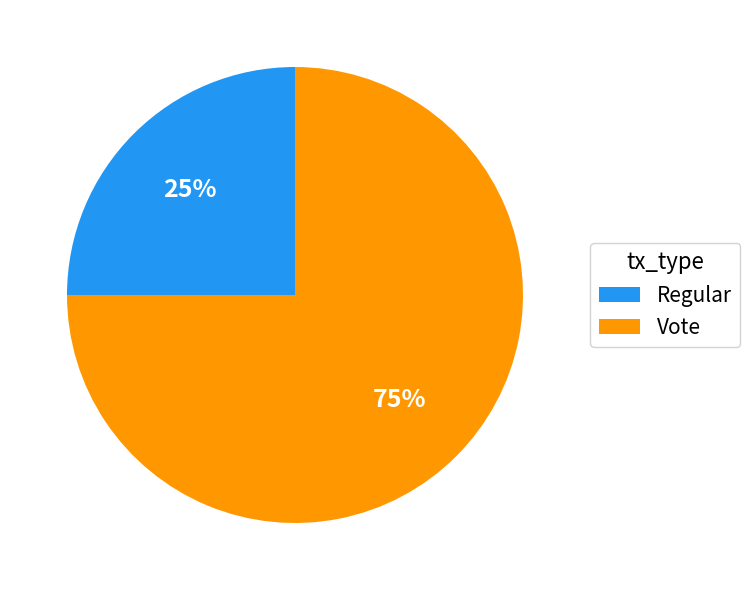

To the nearest percent, what percentage of the pie is Vote?

75%